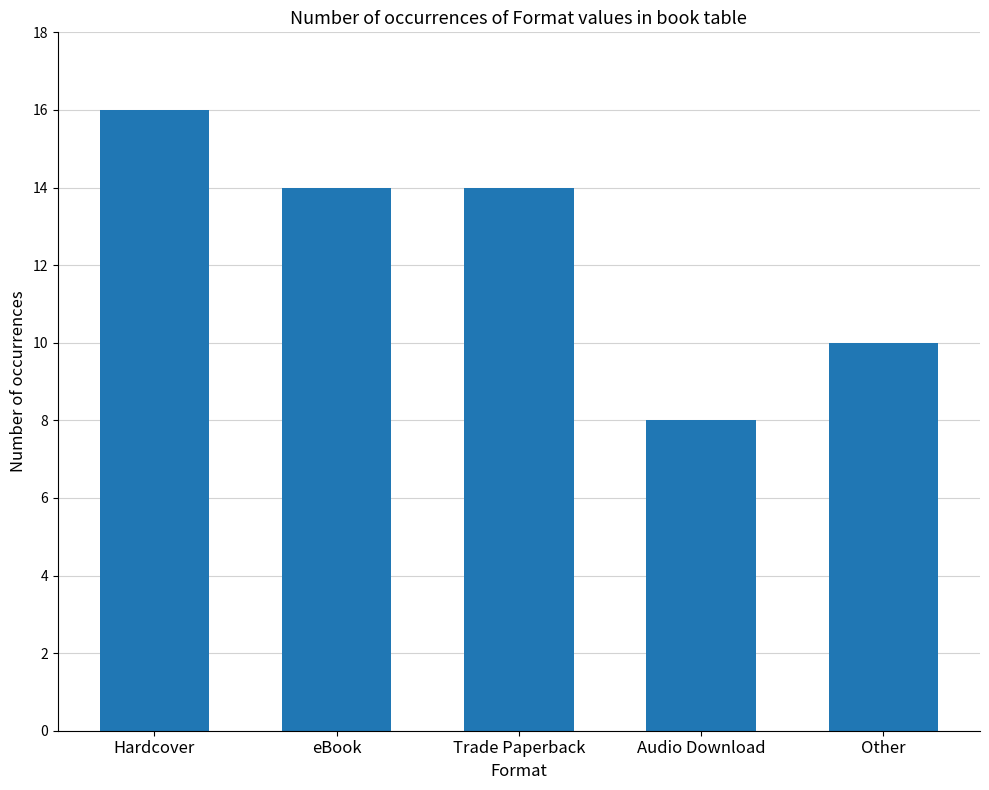

What is the difference between the values at Audio Download and Trade Paperback?

6